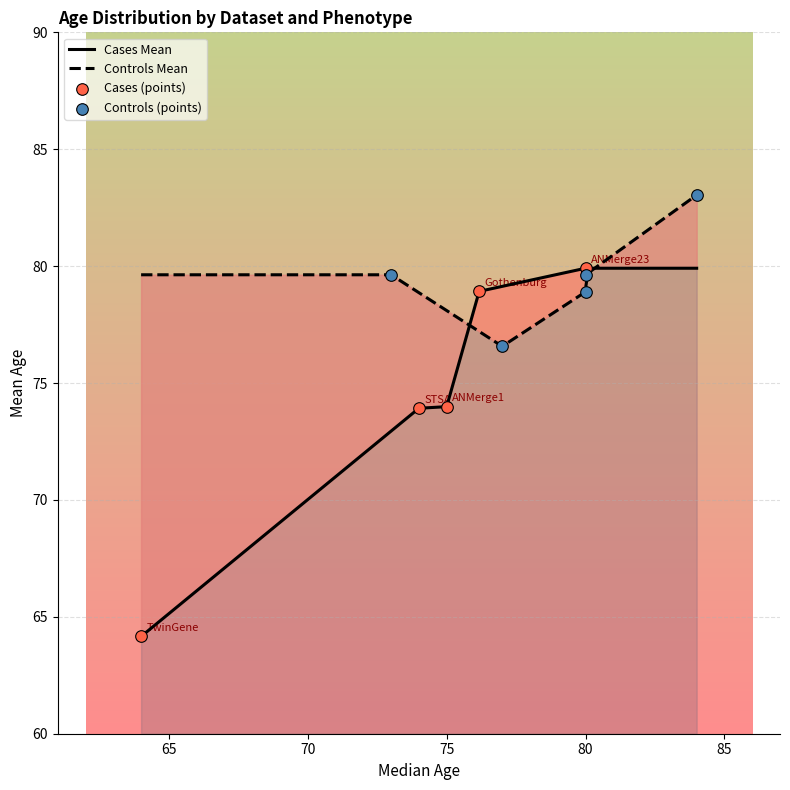

At how many categories does at least one series exceed 72?

5